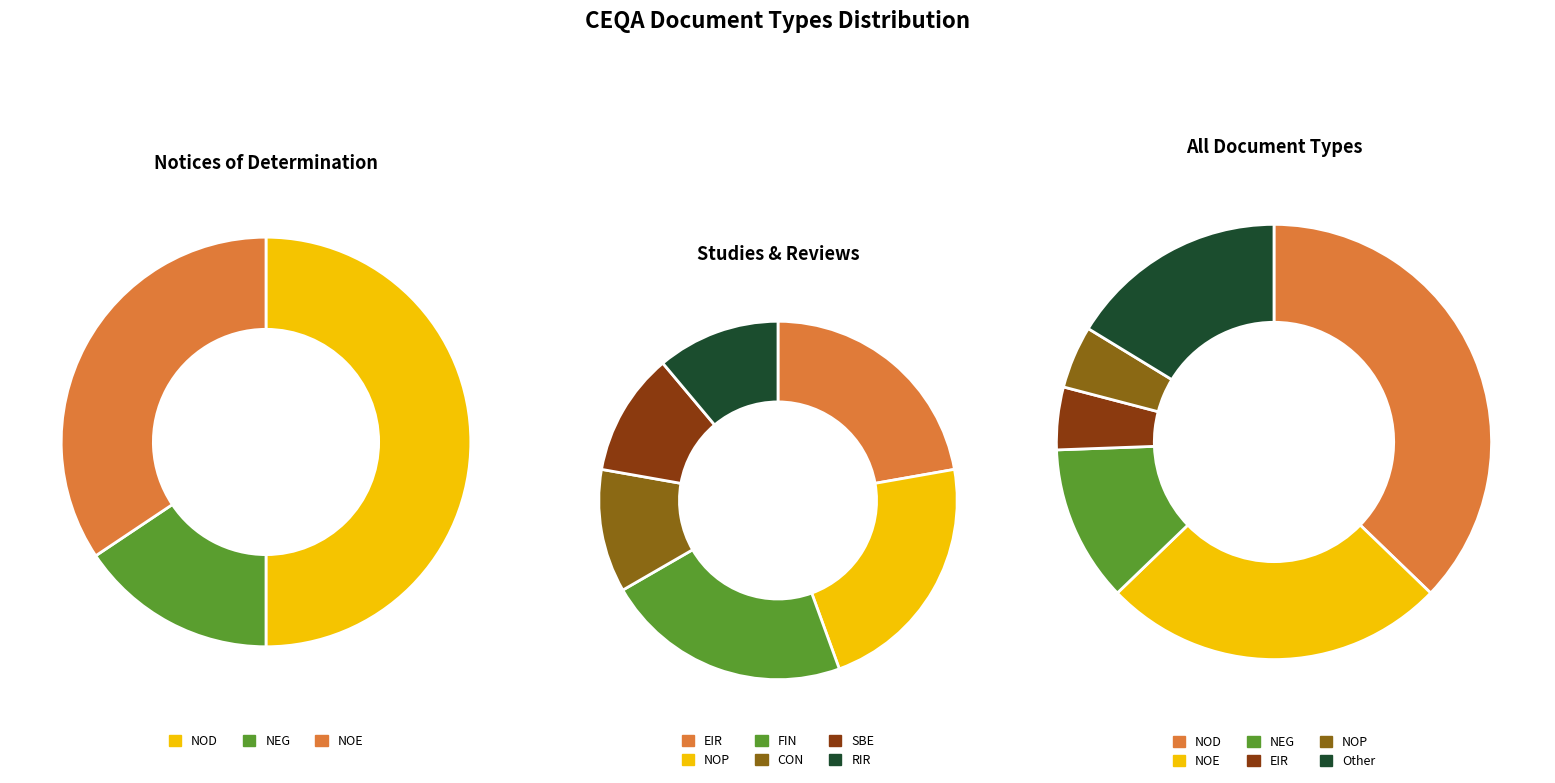

True or false: RIR accounts for 1% of the total.

False